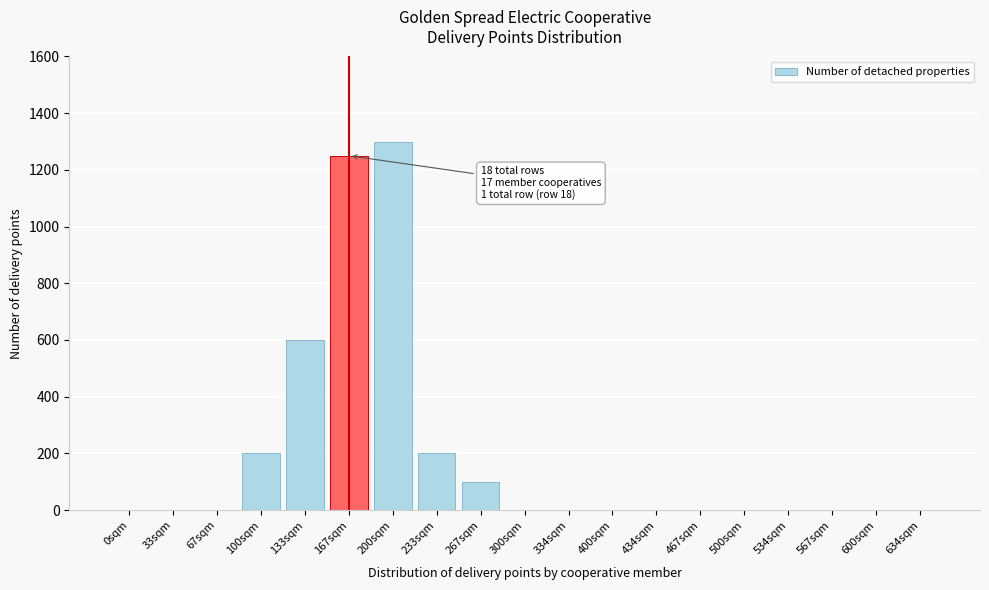

Reading left to right, extract all data points from this chart.

0sqm=0	33sqm=0	67sqm=0	100sqm=200	133sqm=600	167sqm=1250	200sqm=1300	233sqm=200	267sqm=100	300sqm=0	334sqm=0	400sqm=0	434sqm=0	467sqm=0	500sqm=0	534sqm=0	567sqm=0	600sqm=0	634sqm=0